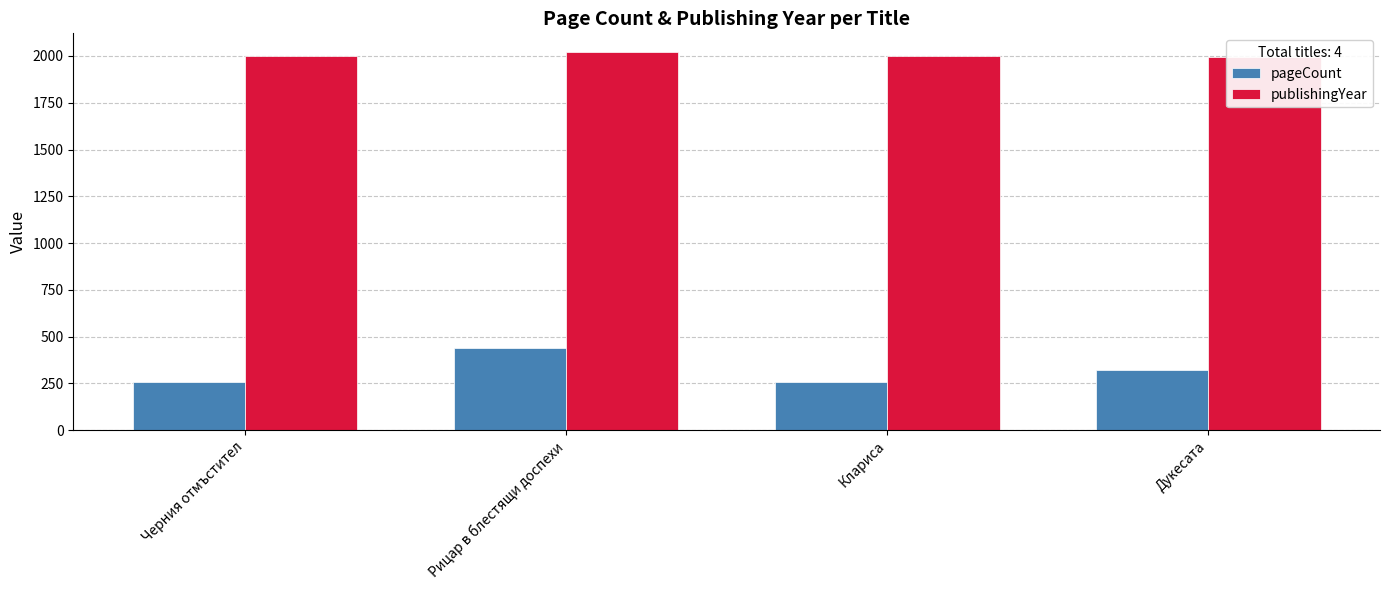

Between Рицар в блестящи доспехи and Дукесата, which series saw the biggest shift?

pageCount